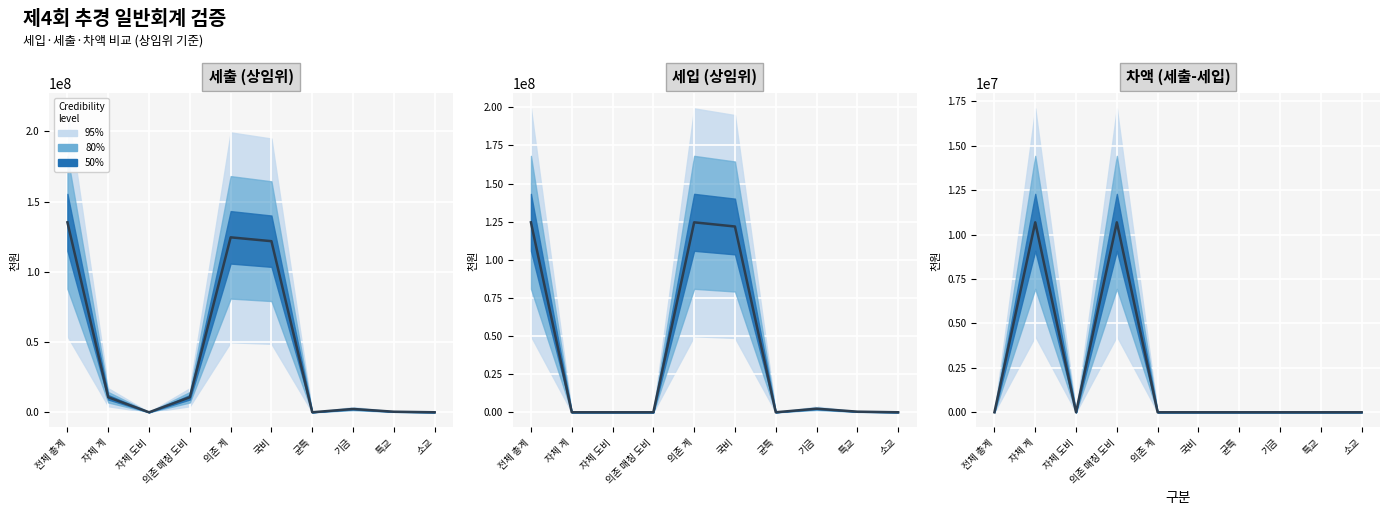

Which has a higher value, 국비 or 자체 도비?

국비